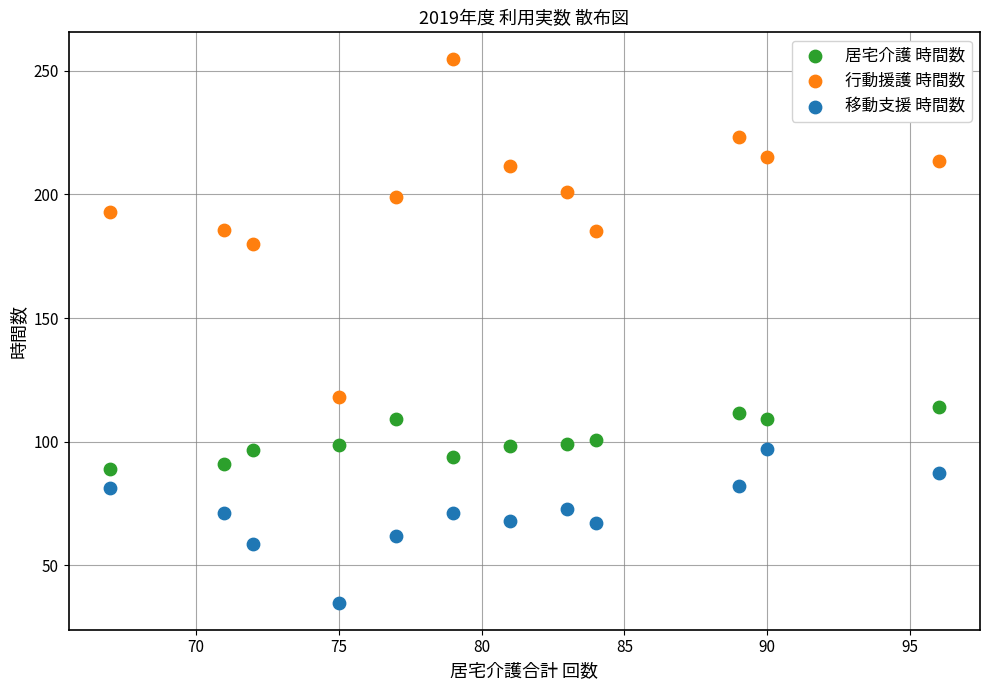

Which series reaches the minimum Y coordinate?

移動支援 時間数